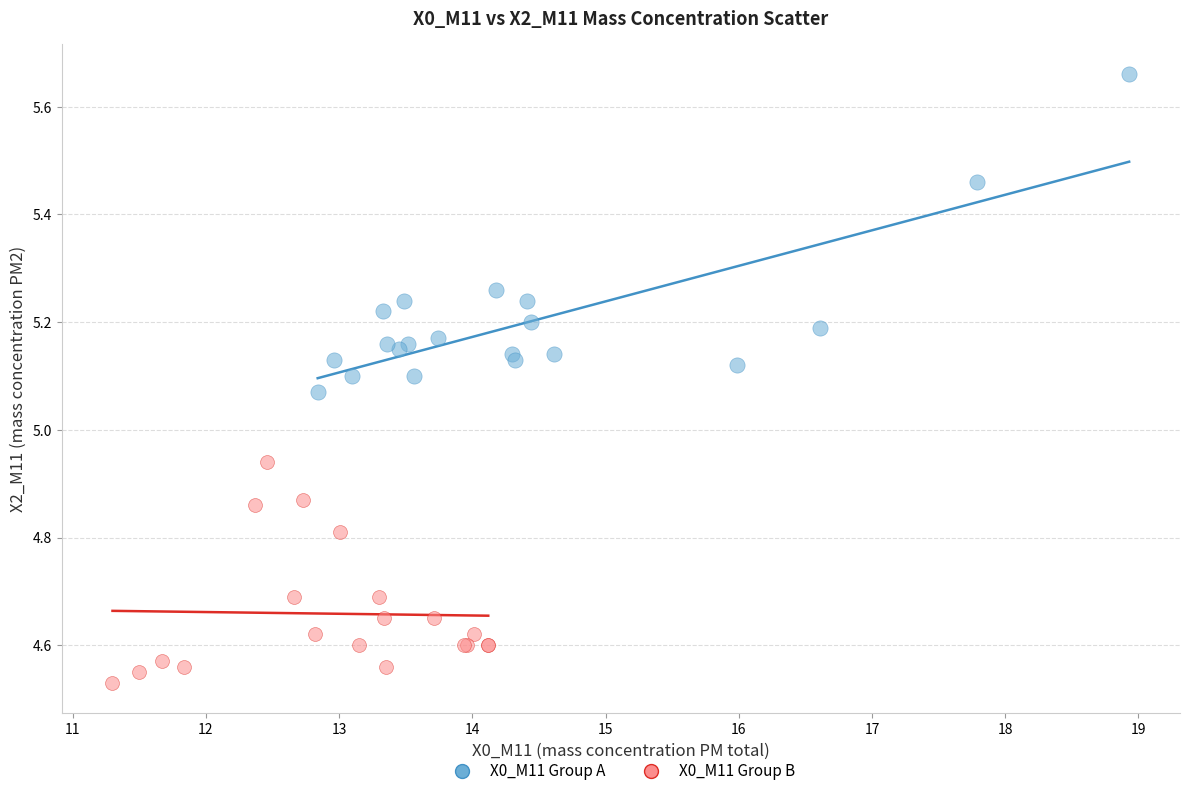

Which series has the largest Y range (max minus min)?

X0_M11 Group A